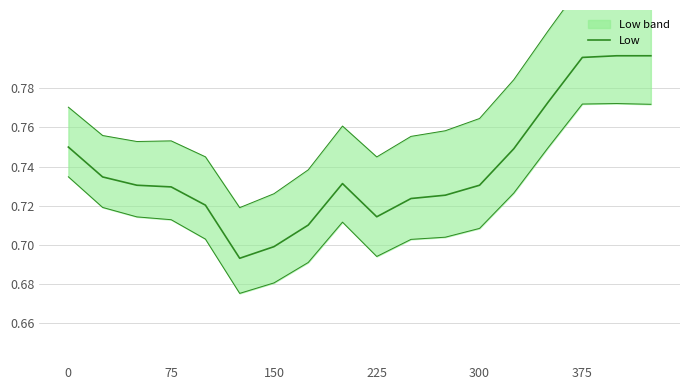

How many interior local valleys (lower than both neighbors) does the data have?

2